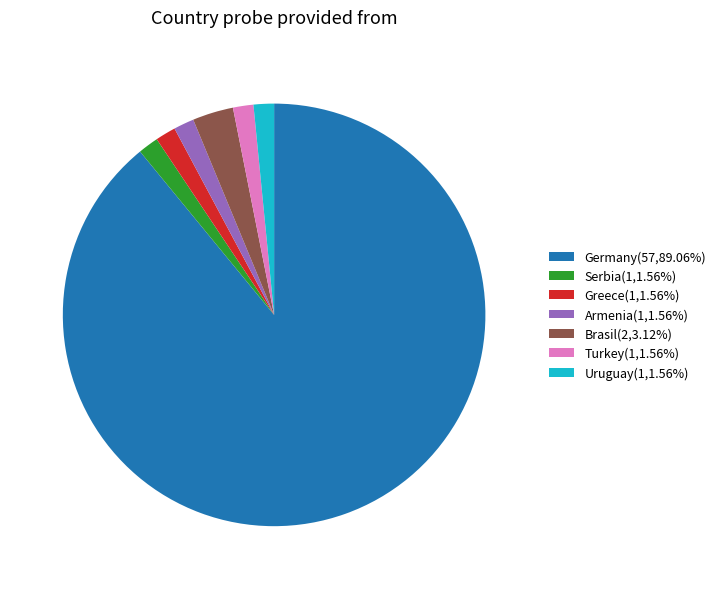

Combined, do Armenia(1,1.56%) and Serbia(1,1.56%) account for over 50%?

No